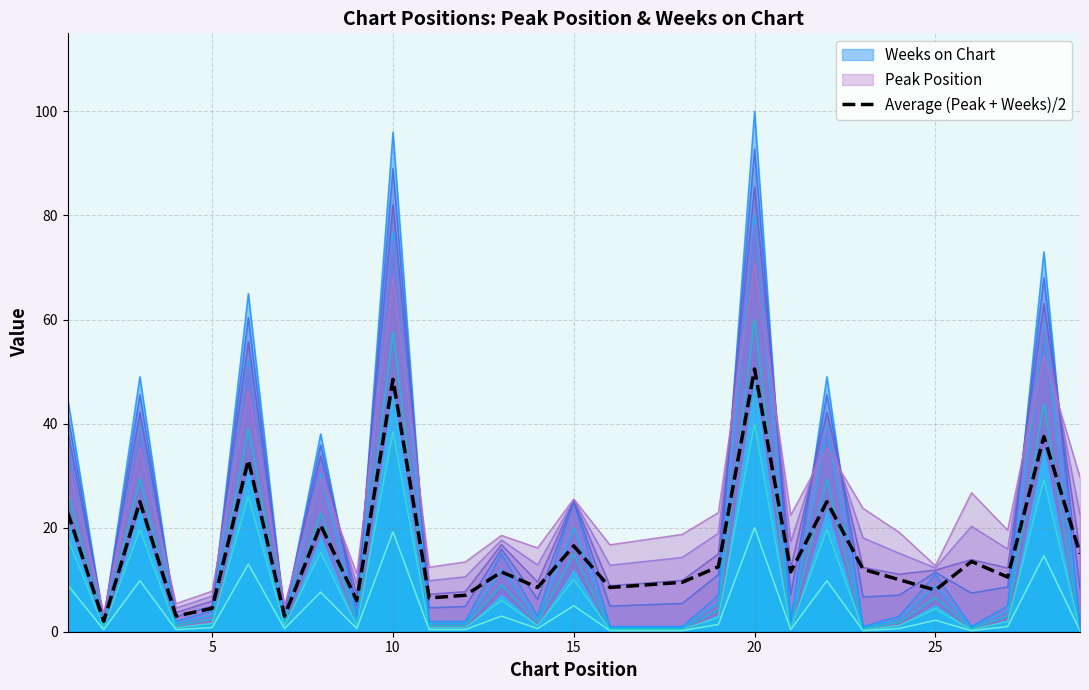

How many points are lower than both their immediate neighbors (excluding endpoints)?

10